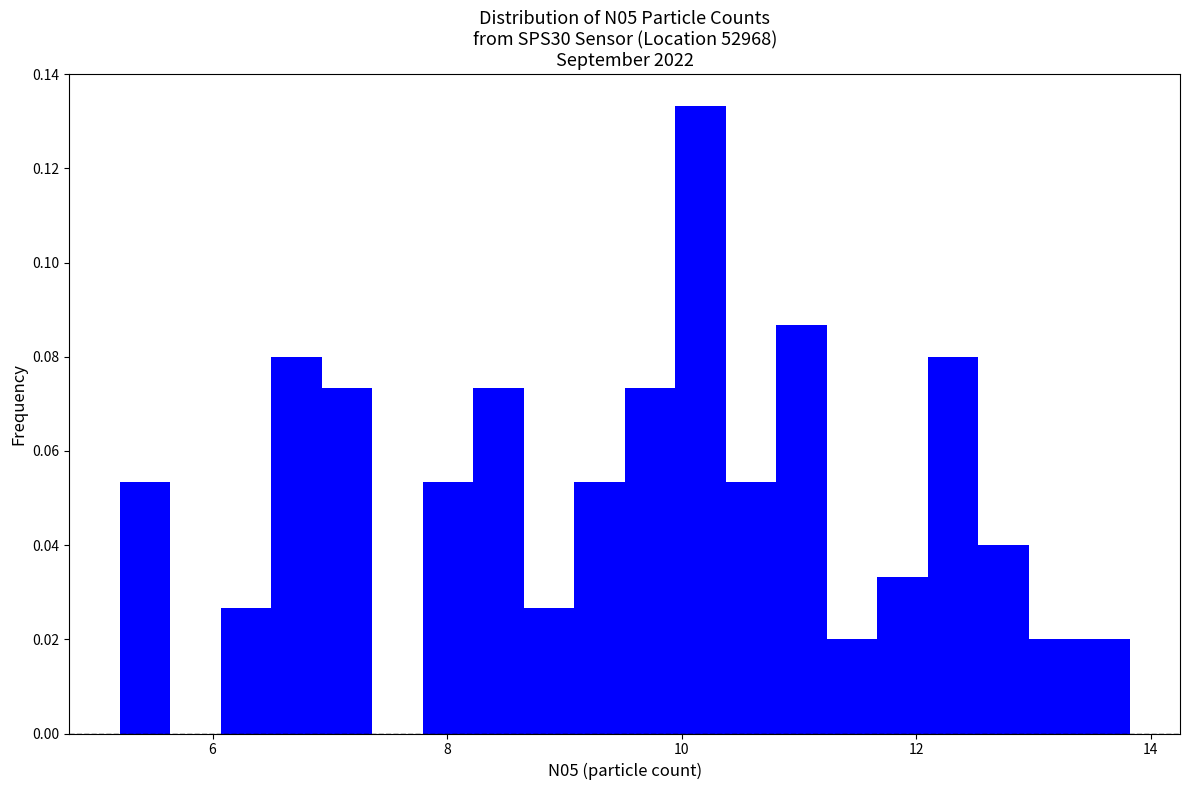

Around what value on the x-axis is the tallest bar? Give the approximate position of its centre, as read against the axis.

10.2